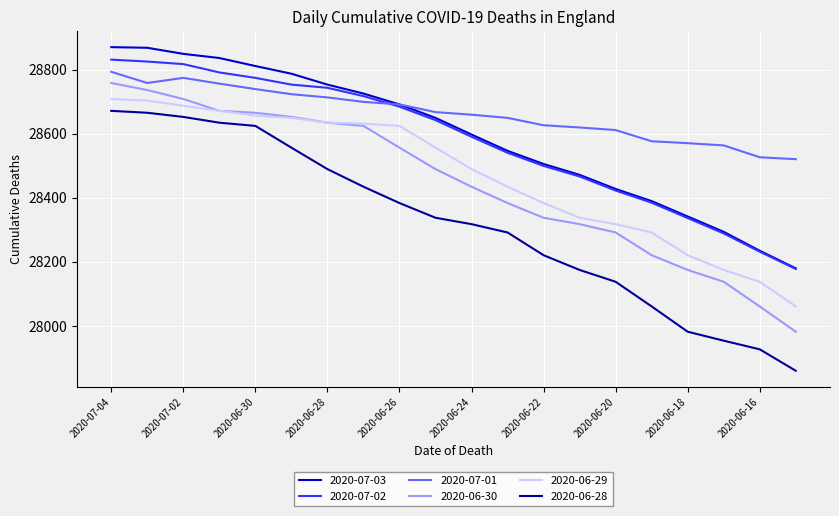

Which series has the largest total across all categories?

2020-07-01